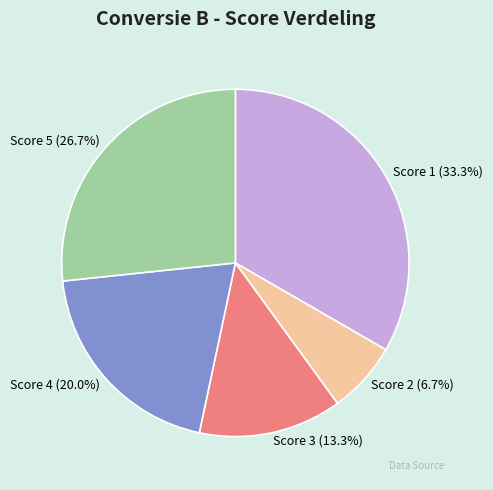

To the nearest percent, what is the average slice percentage?

20%